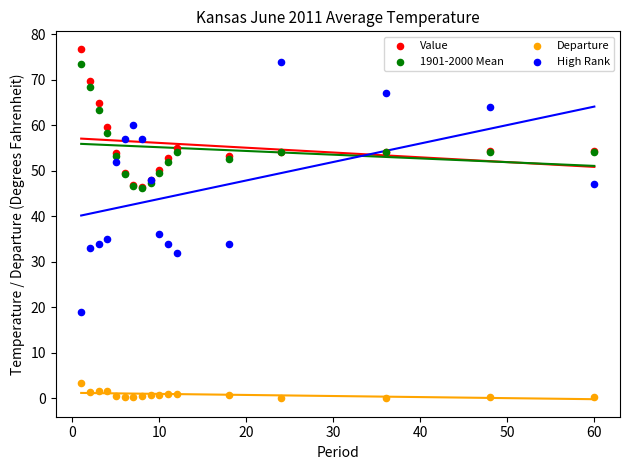

Which series has the largest Y range (max minus min)?

High Rank